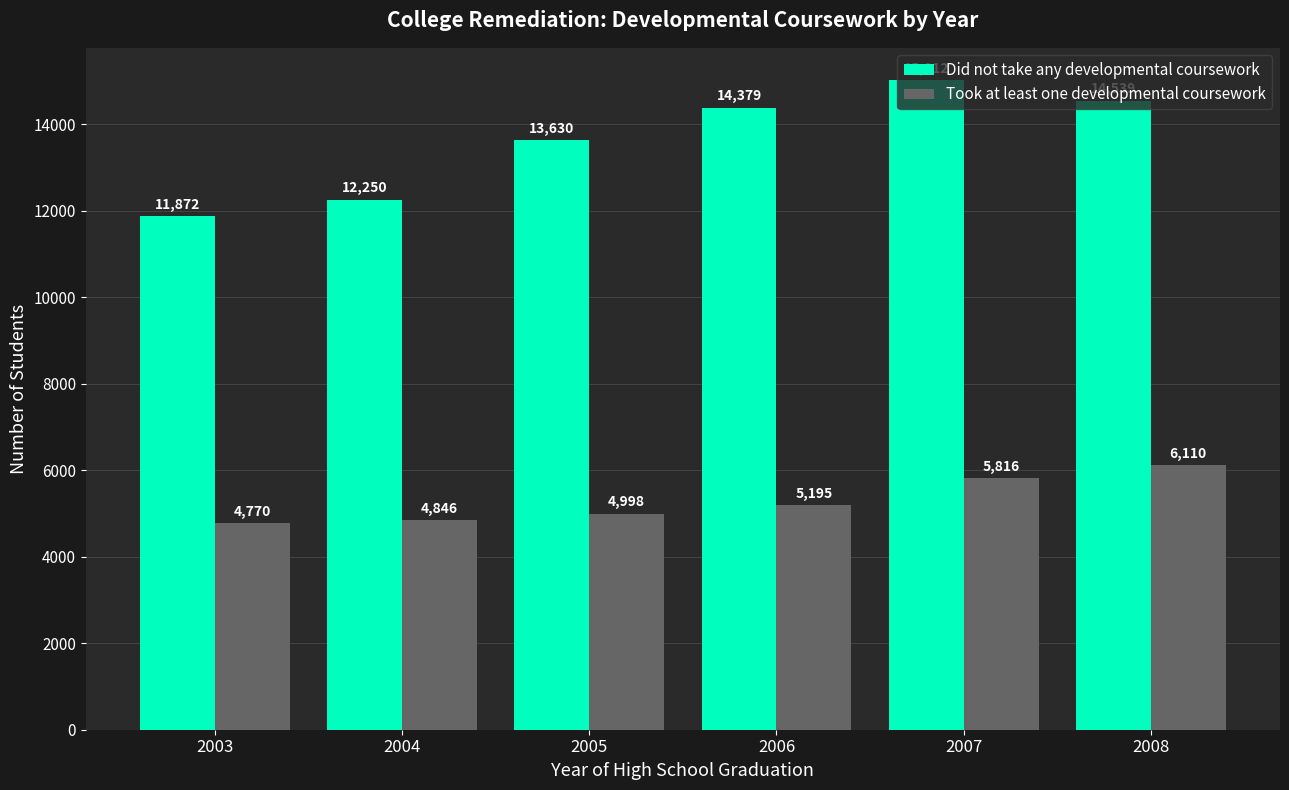

What is the value of the Did not take any developmental coursework bar at the 1st from the left?

11872